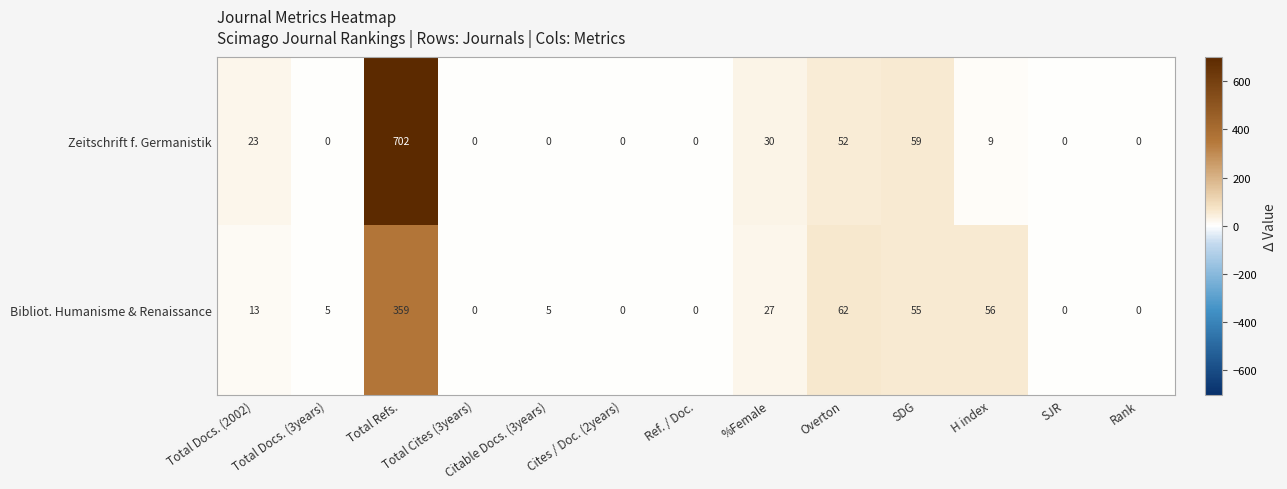

Which series has the largest range (max minus min)?

Zeitschrift f. Germanistik